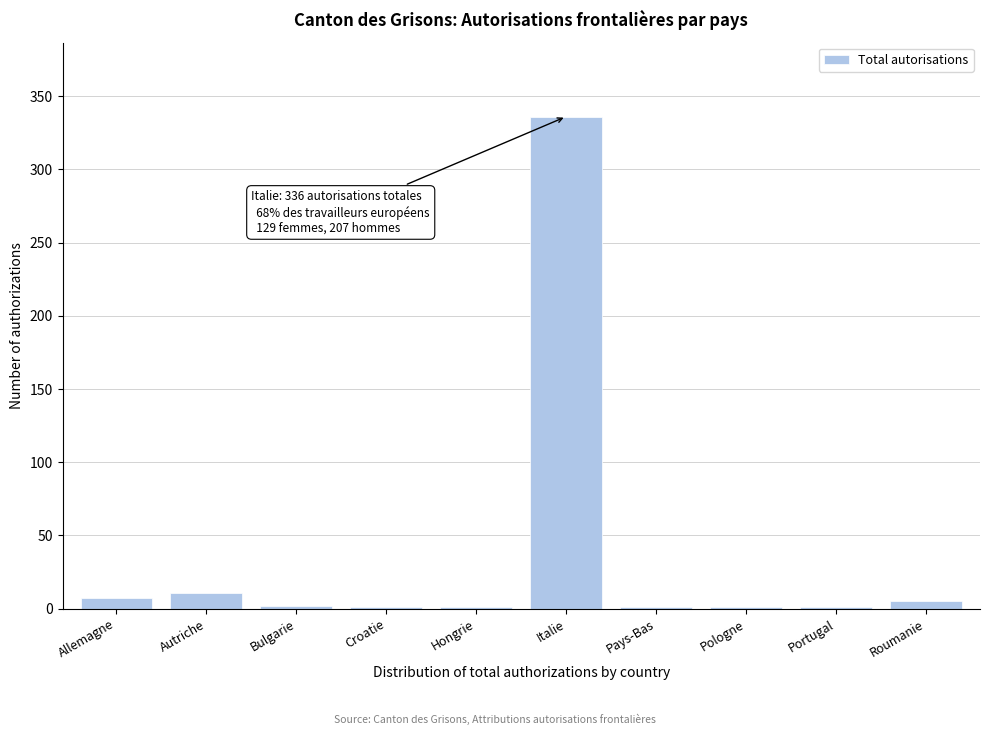

At which category does the chart reach its peak across all series?

Italie